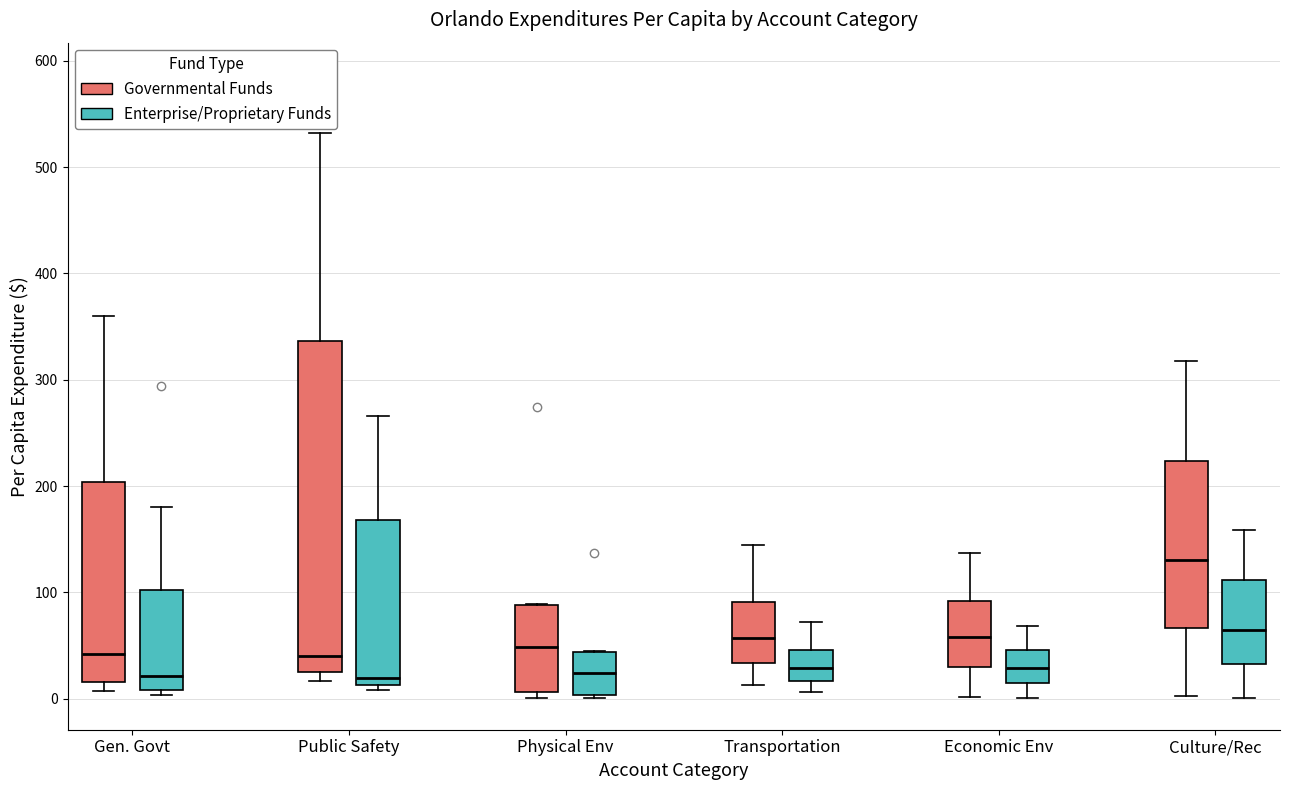

Where is the lower edge of the box for Gen. Govt (Governmental Funds) on the y-axis? The values are not printed on the chart, so give them approximately, as read against the axis.

20